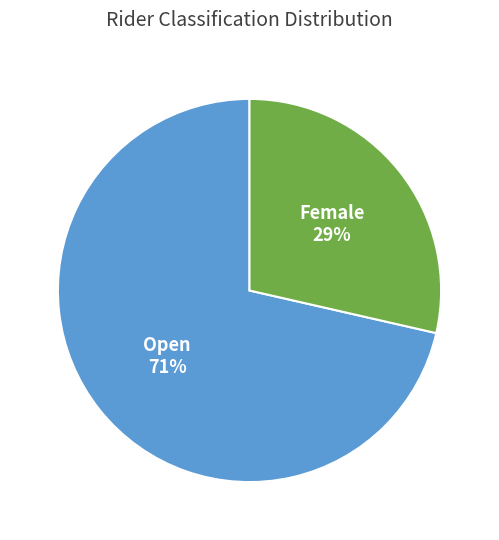

How many segments does this pie chart have?

2